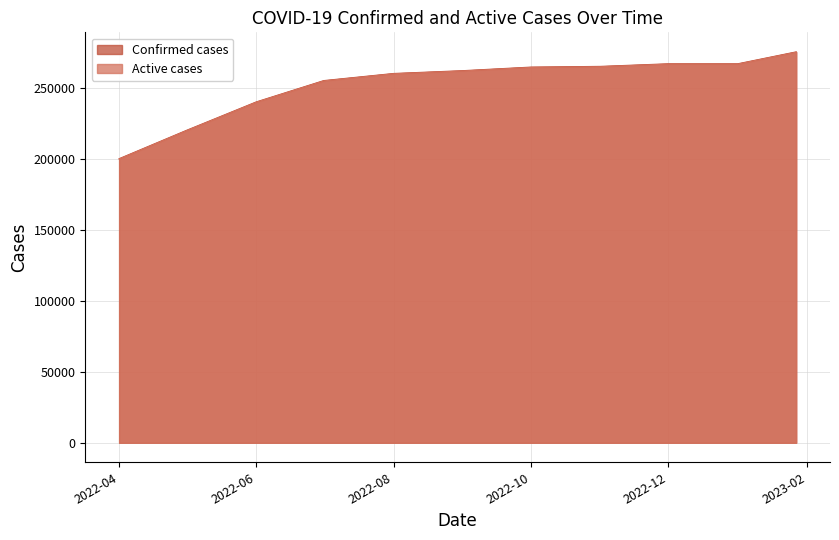

What is the smallest value displayed?

199775